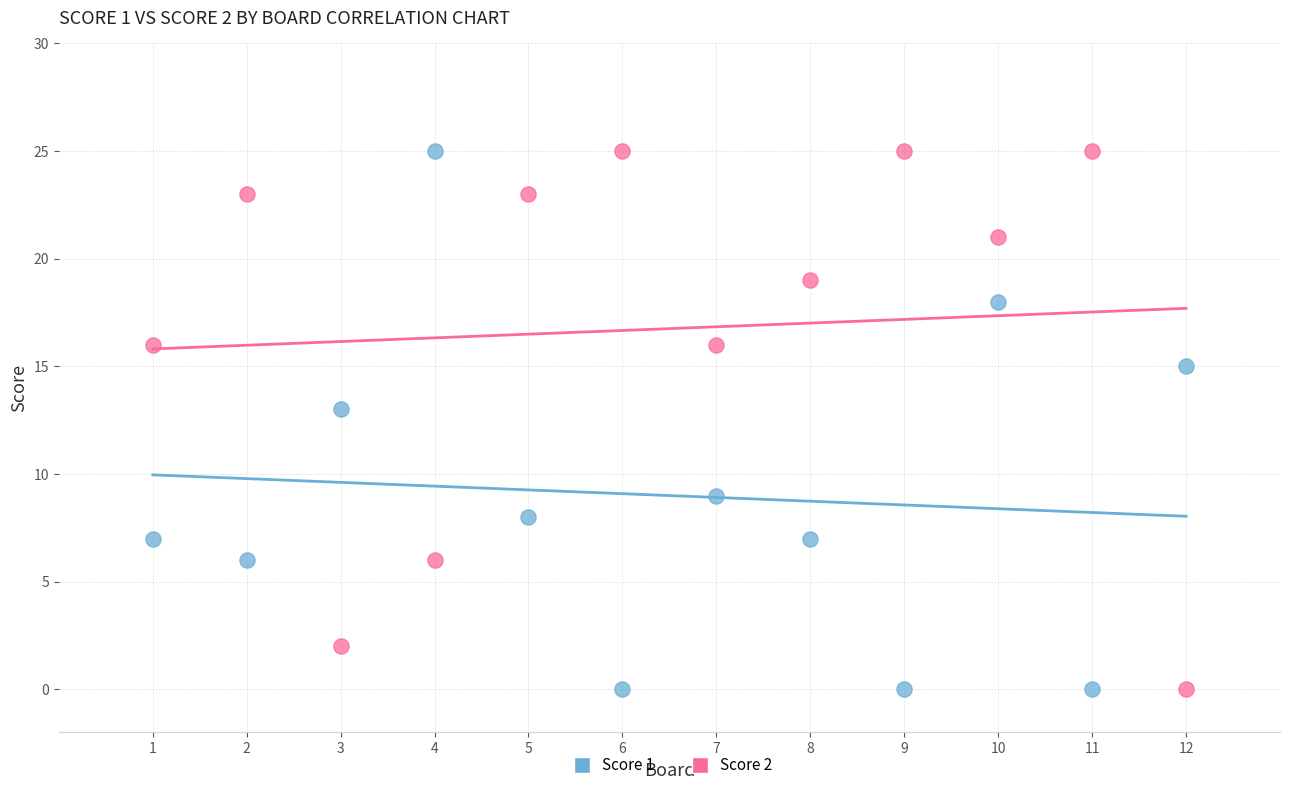

Across all data points, what is the range of X values (max minus min)?

11